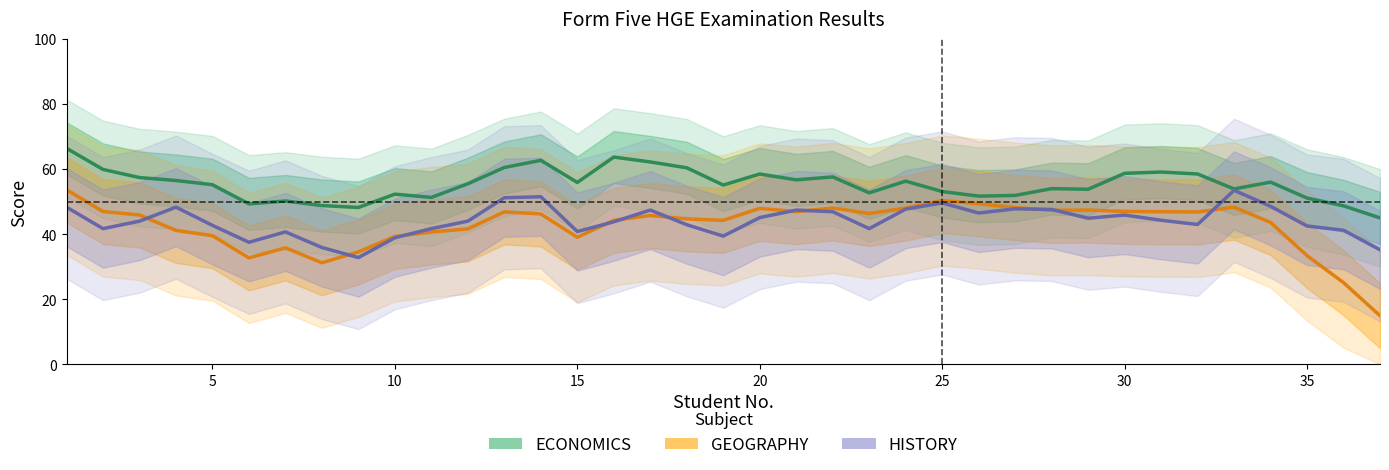

What is the minimum value for GEOGRAPHY?

14.9